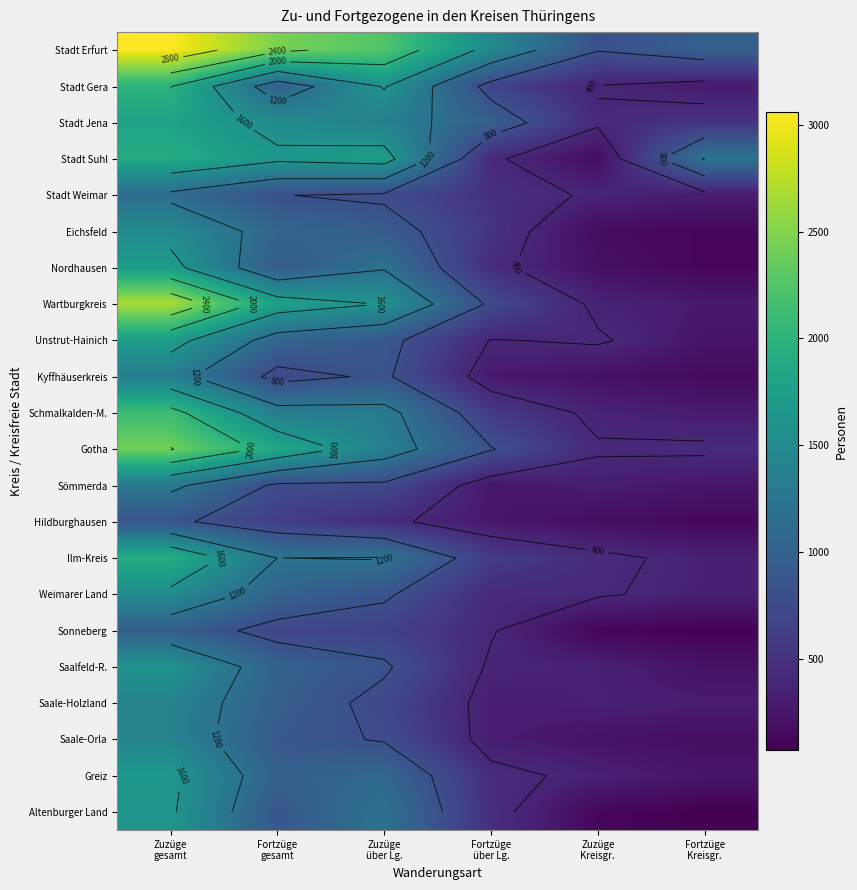

At which label does Unstrut-Hainich first exceed 891?

Zuzüge gesamt